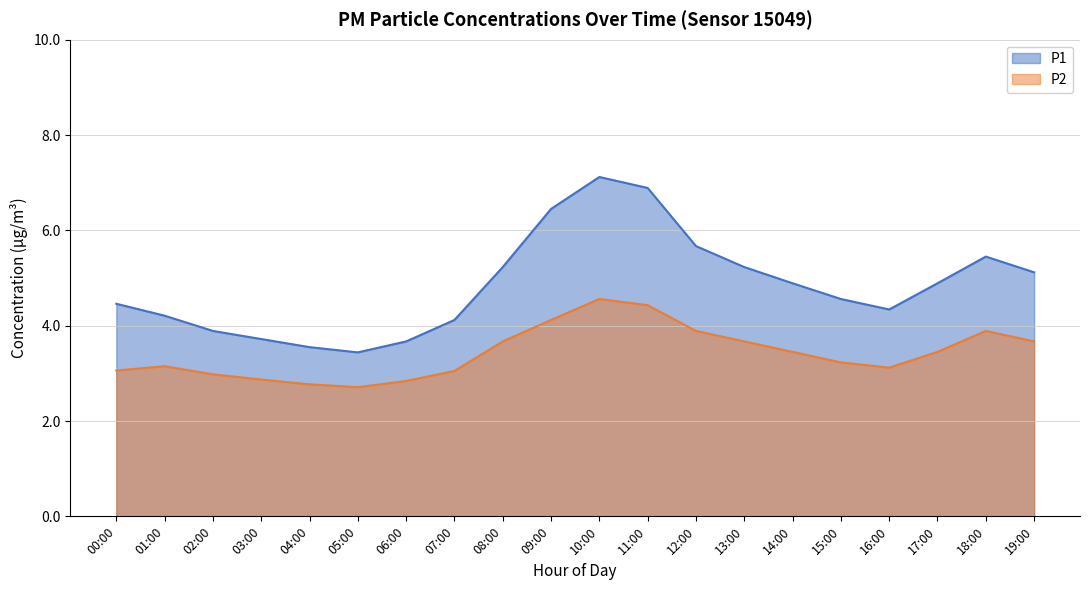

What is the label of the 20th point from the left?

19:00